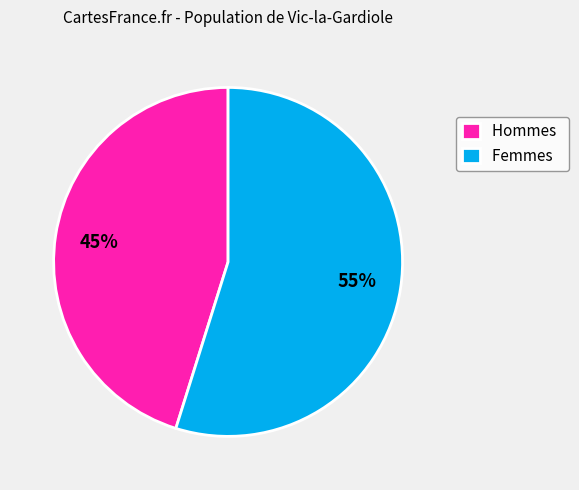

To the nearest percent, what is the combined percentage of Hommes and Femmes?

100%